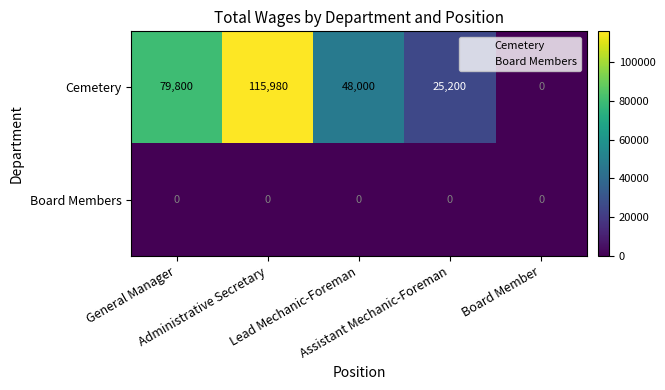

Rank the series by their average value, from highest to lowest.

Cemetery, Board Members